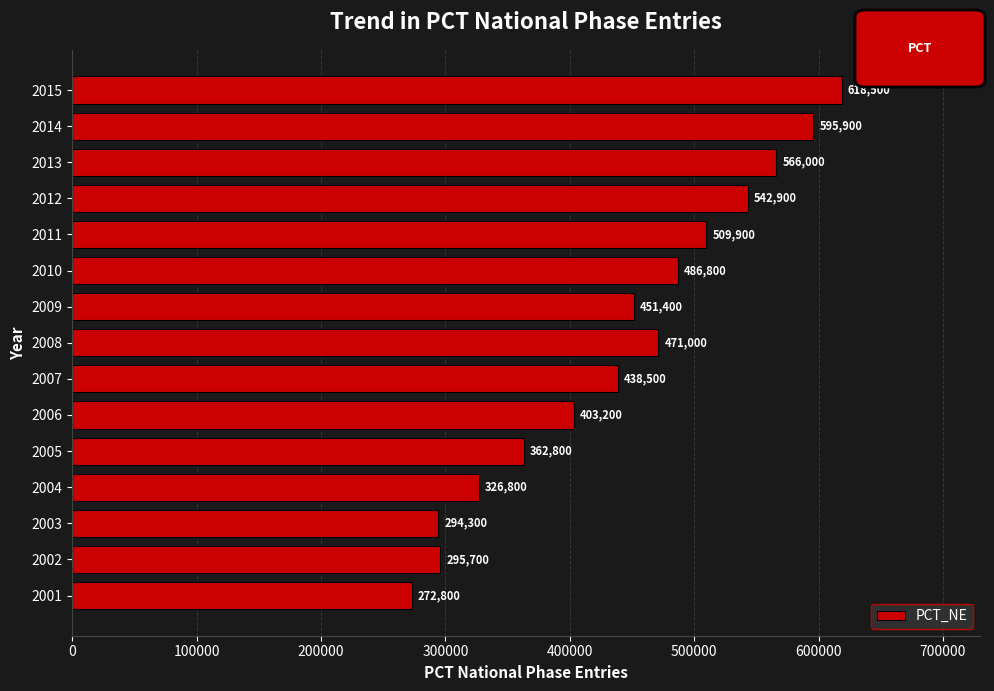

What is the sum of the values at 2009 and 2003?

745700